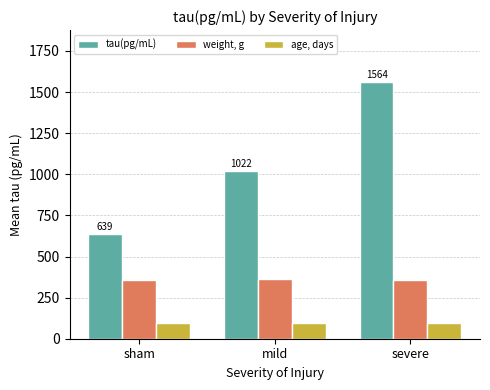

At which category is the sum across all series the highest?

severe